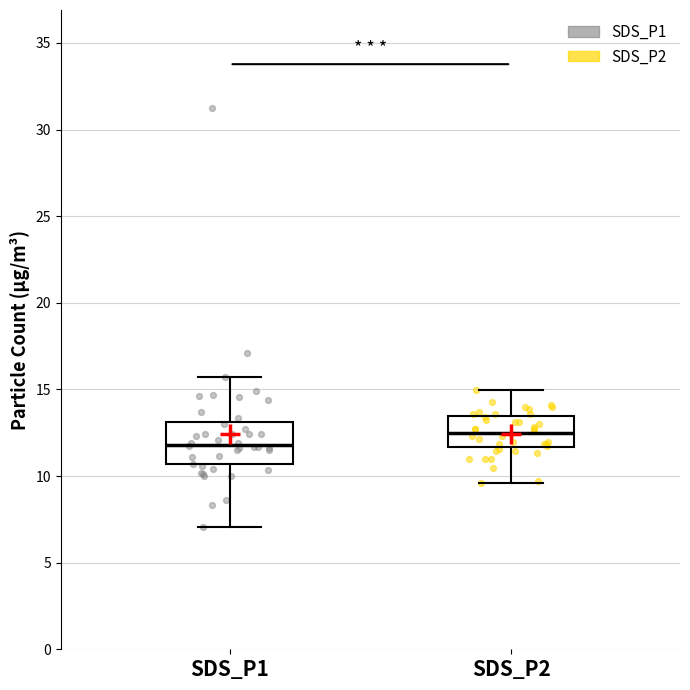

Reading left to right, read every box against the y-axis: the position of its median line, the range the box covers, and the ends of its whiskers. The values are not printed on the chart, so give them approximately, as read against the axis.

SDS_P1: median 12.0, box 10.5 to 13.0, whiskers 7.0 to 15.5
SDS_P2: median 12.5, box 11.5 to 13.5, whiskers 9.5 to 15.0